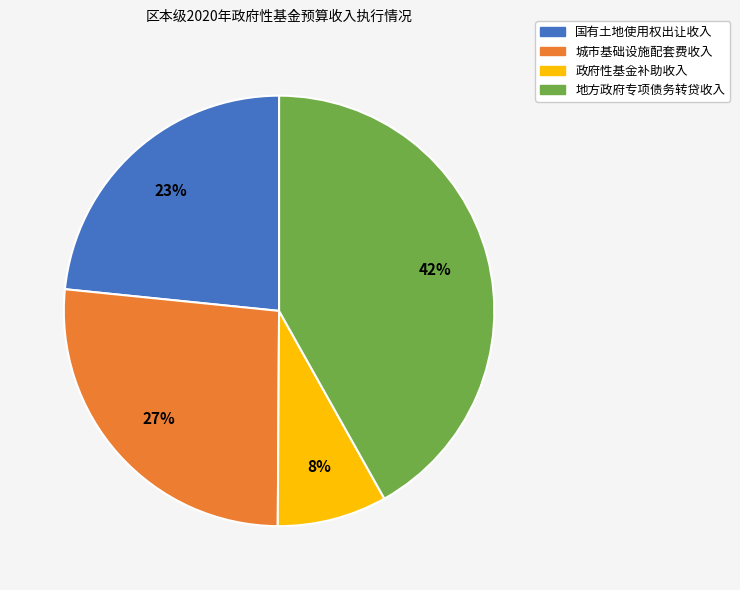

True or false: 地方政府专项债务转贷收入 accounts for 42% of the total.

True